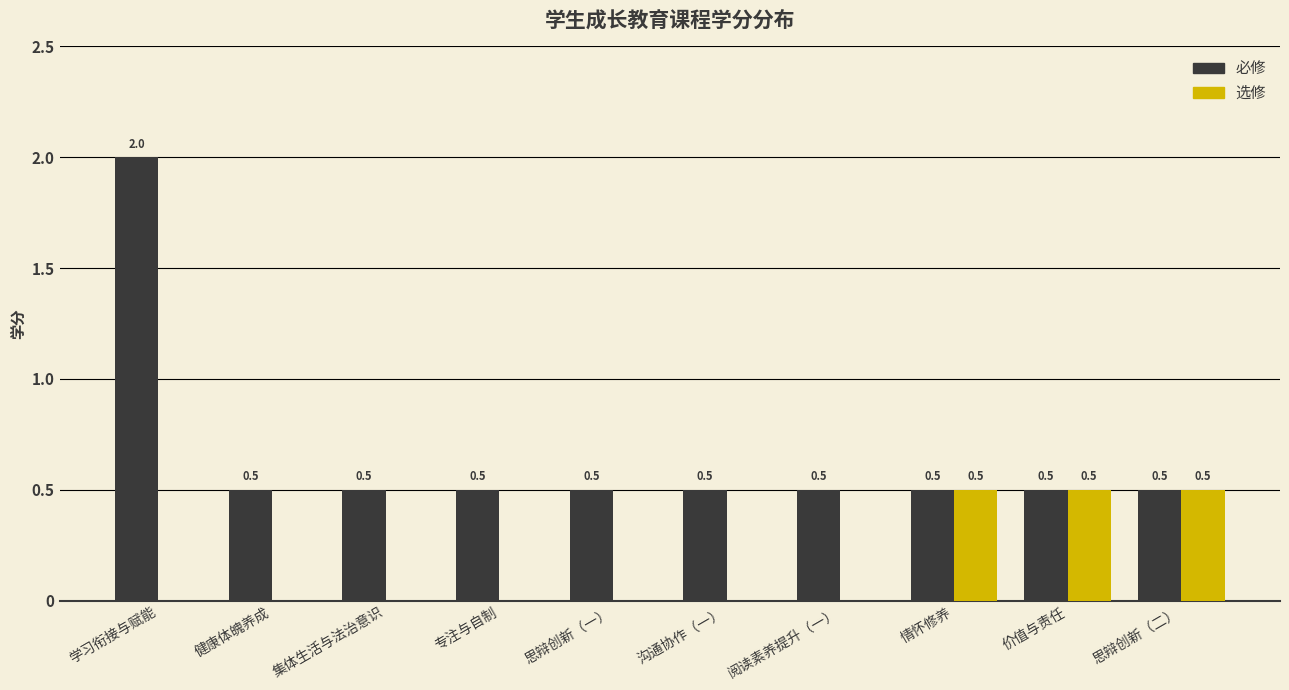

Is the value of 必修 at 健康体魄养成 greater than the value of 选修 at 沟通协作（一）?

Yes